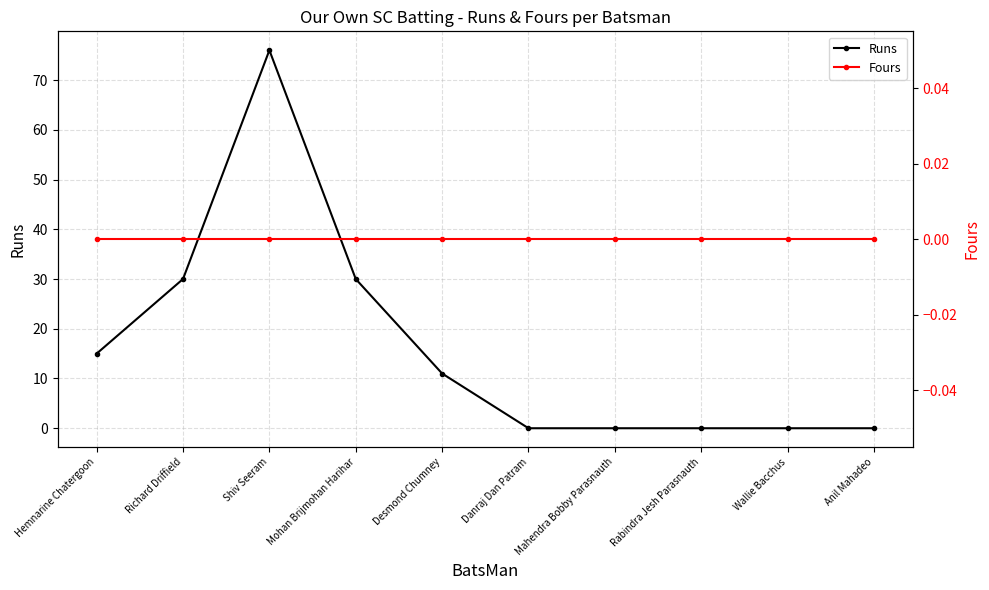

At which label does Fours reach its peak?

Hemnarine Chatergoon